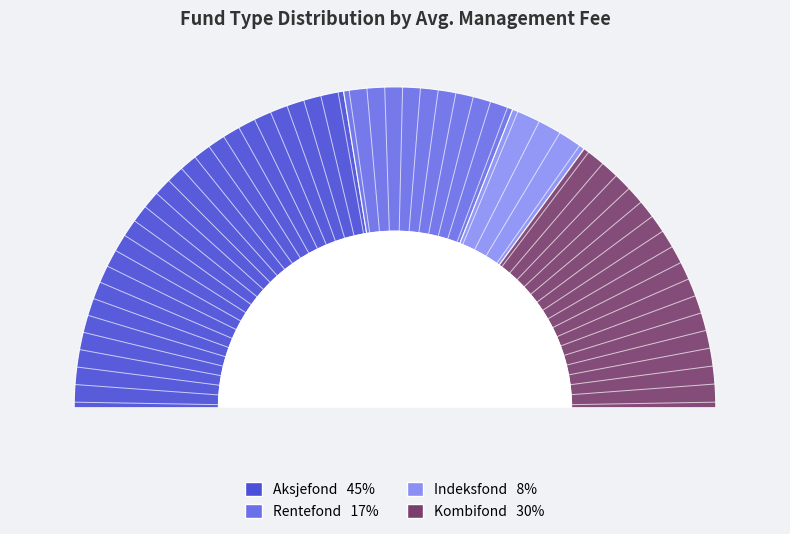

Is Aksjefond the majority of the pie?

No